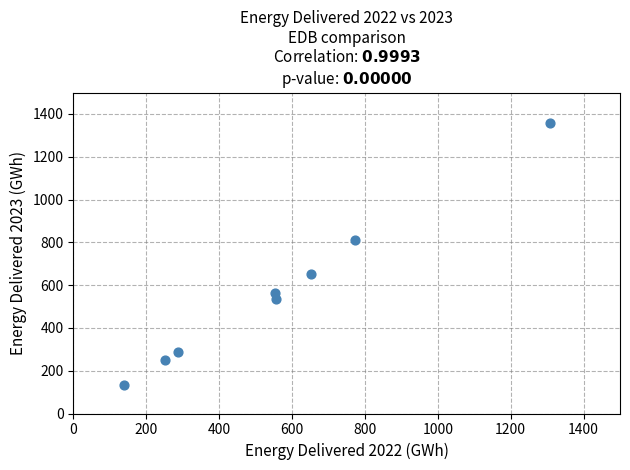

What Y value in the scatter plot is closest to 745?

812.2